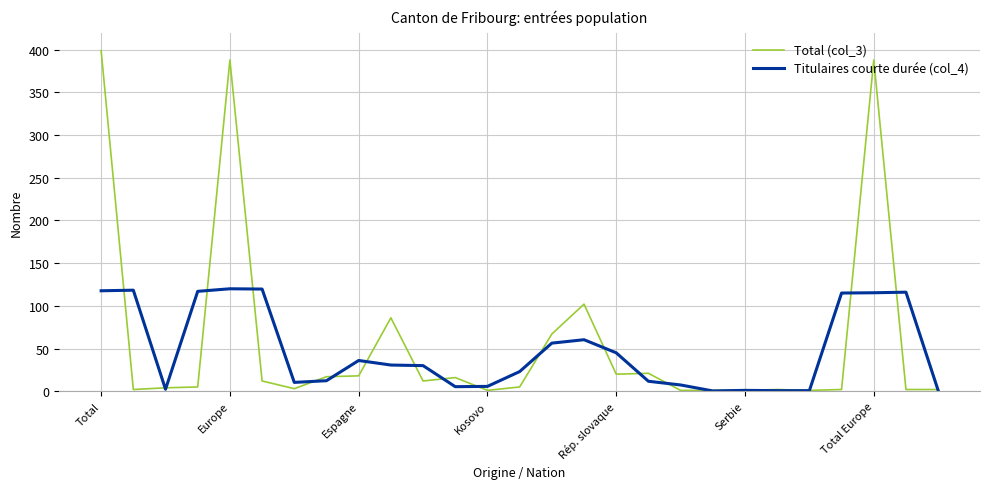

True or false: Titulaires courte durée (col_4) has more than 1 points higher than both neighbors.

True